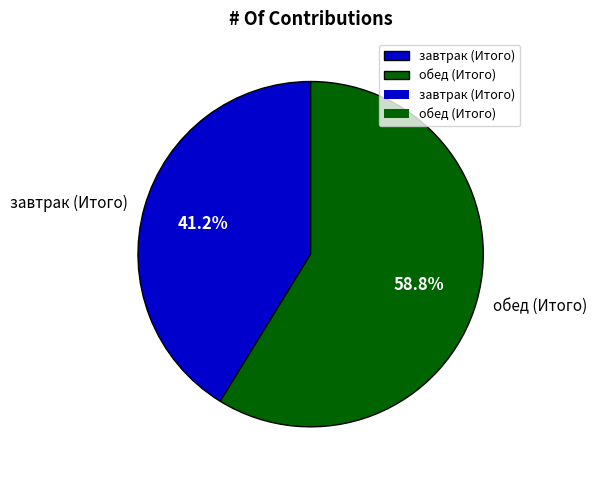

What is the smallest slice in the pie chart?

завтрак (Итого)